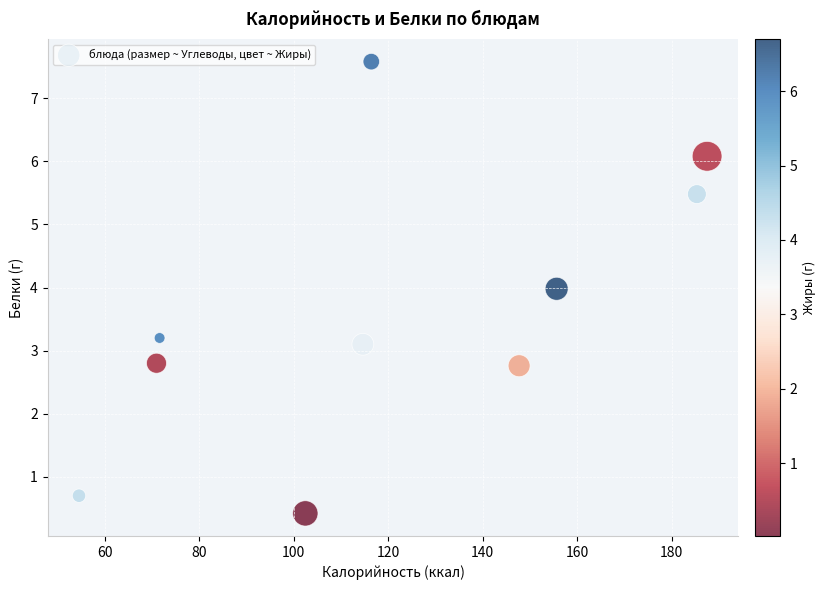

What is the average X value?

120.7